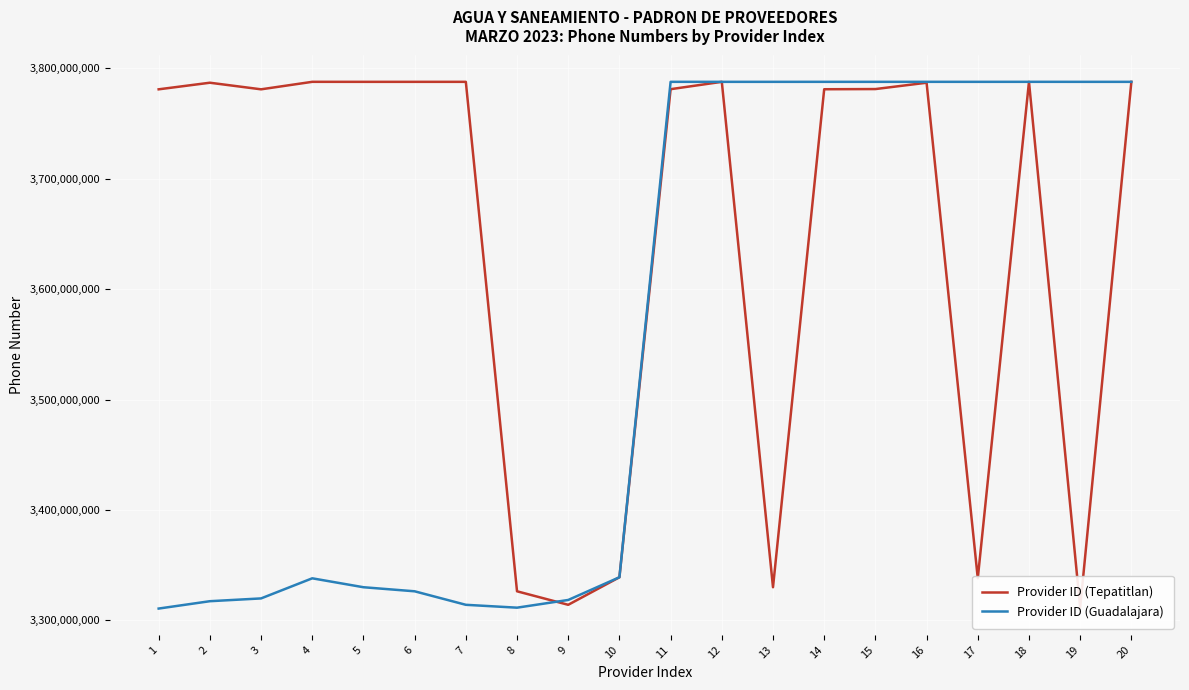

How many series are shown in this chart?

2